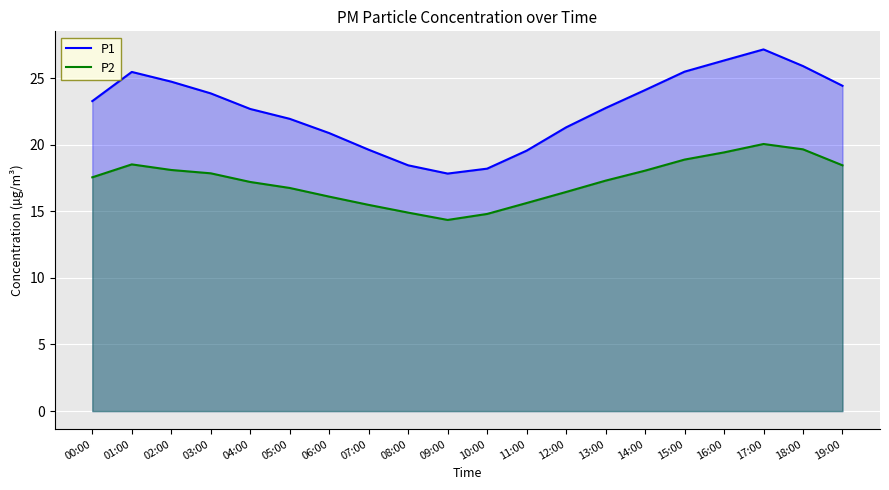

What is the value of the P2 point at the 4th from the left?

17.9